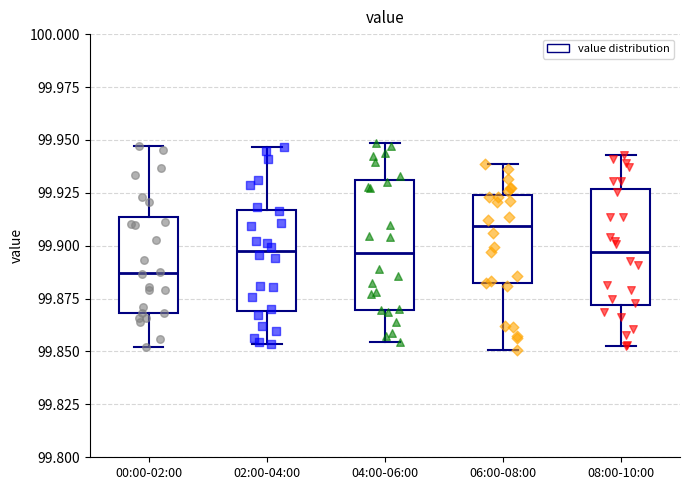

Which box's median line is the highest?

06:00-08:00